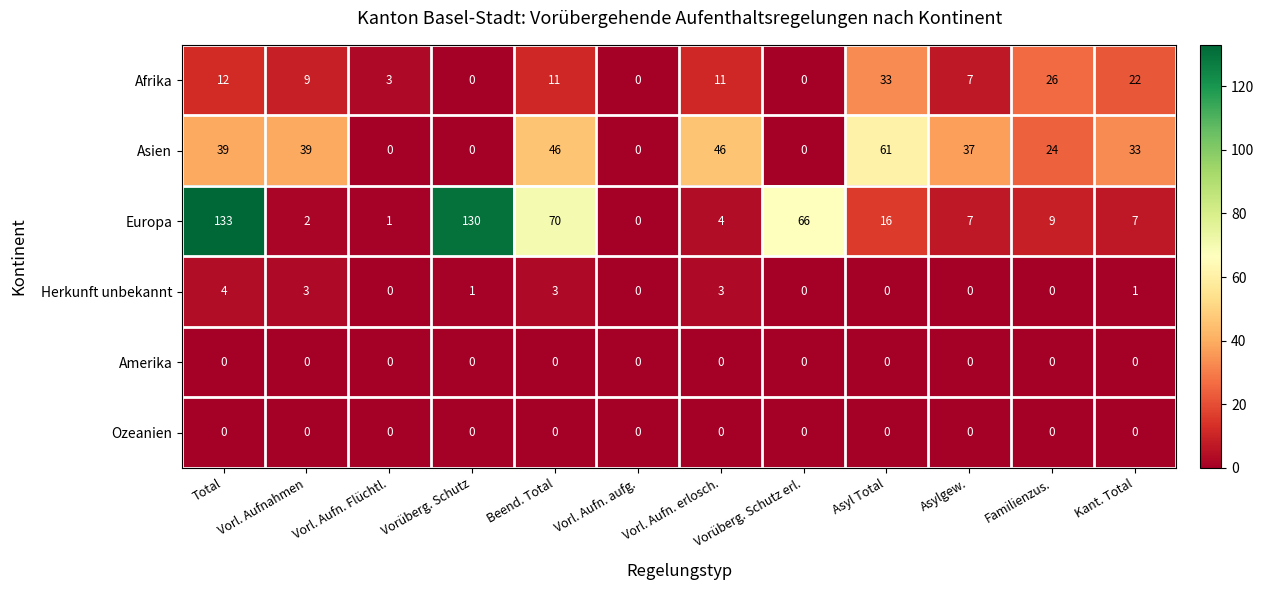

Which label corresponds to the largest value in the chart?

Total